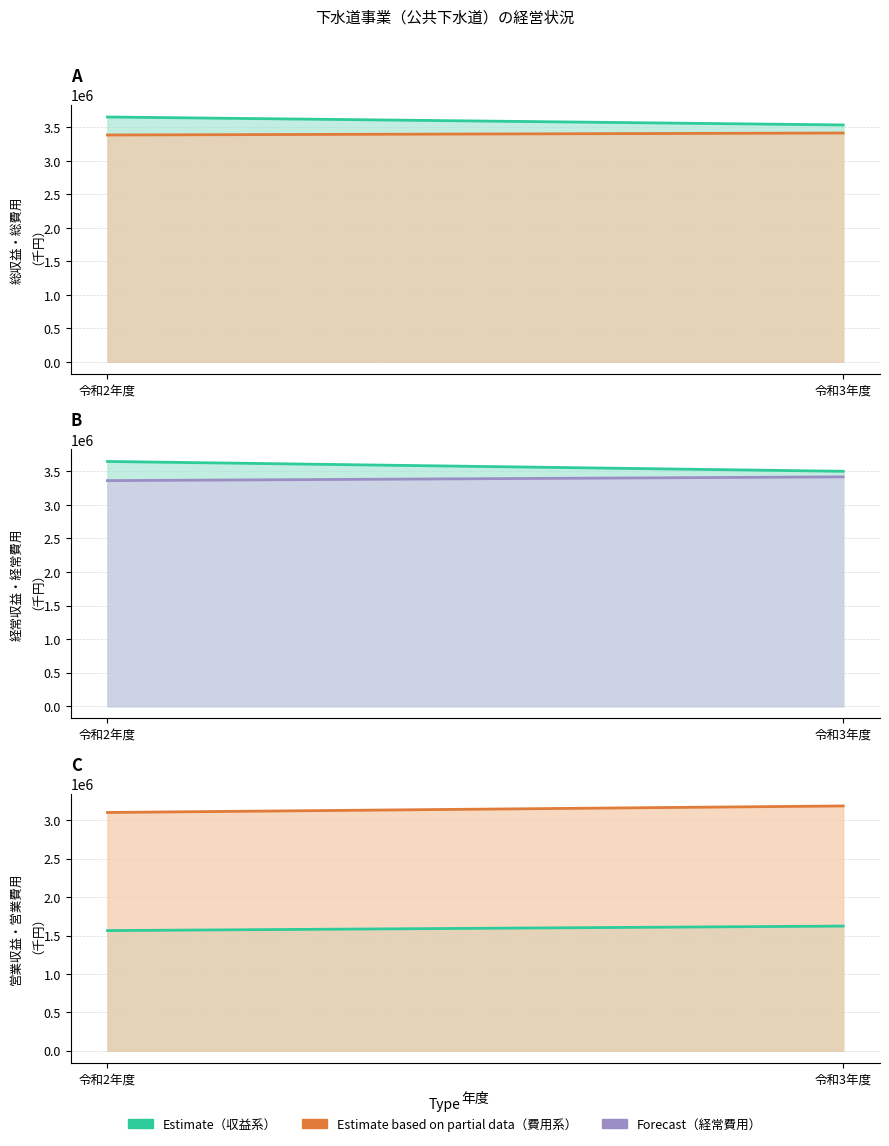

What is the label of the 2nd point from the left?

令和3年度